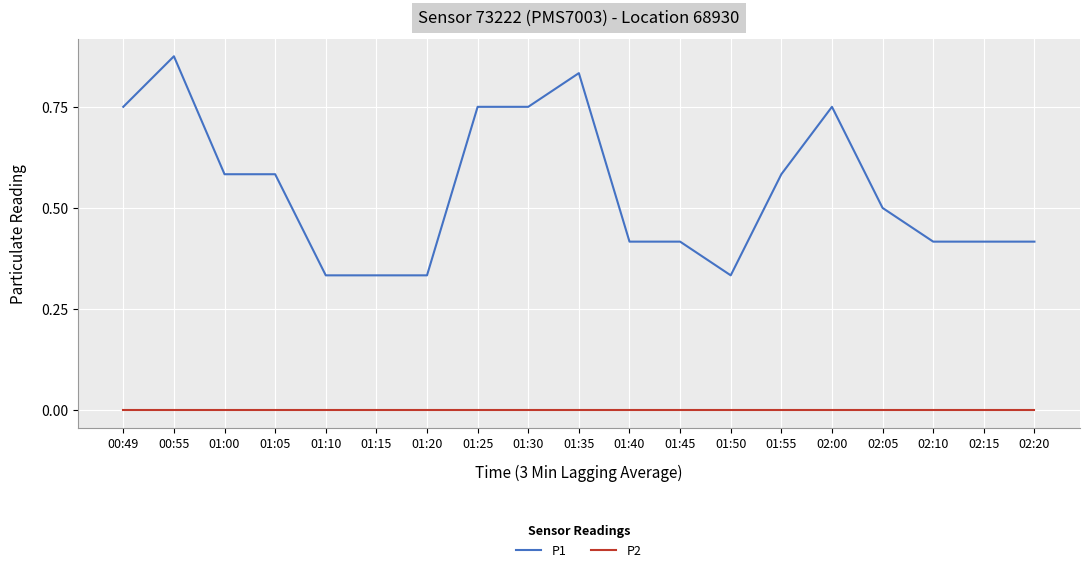

The P2 series shows 0.0 at 02:20. True or false?

True